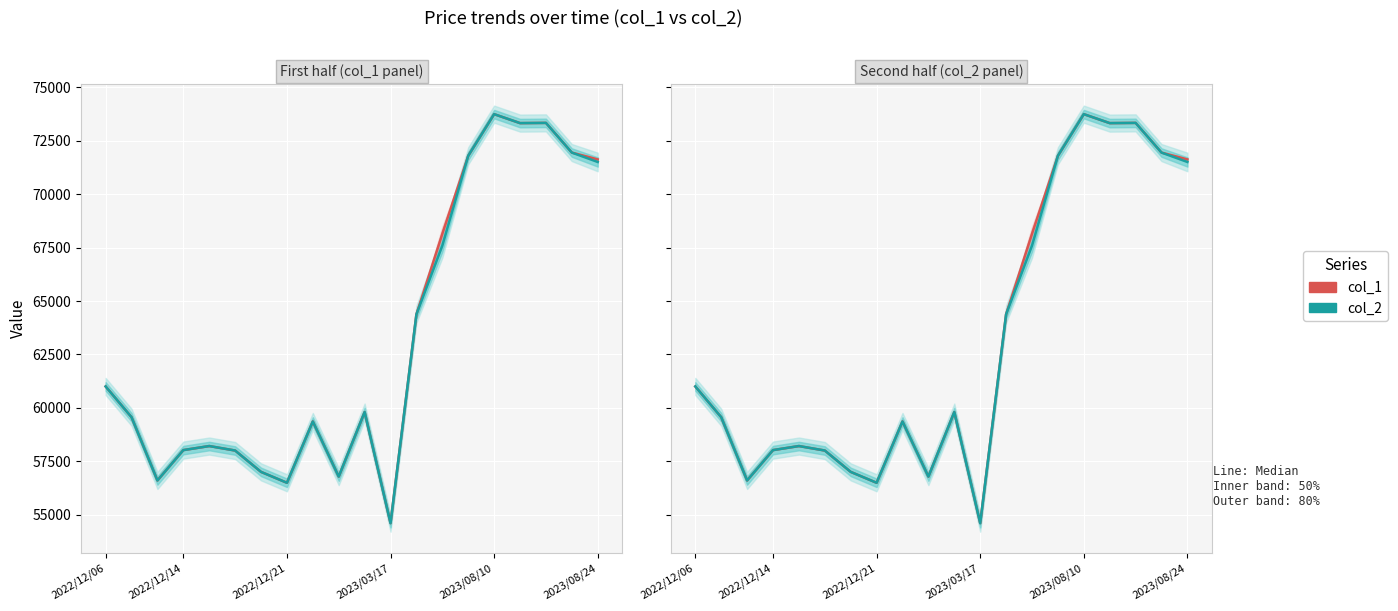

What are all the series names shown in the legend?

col_1, col_2